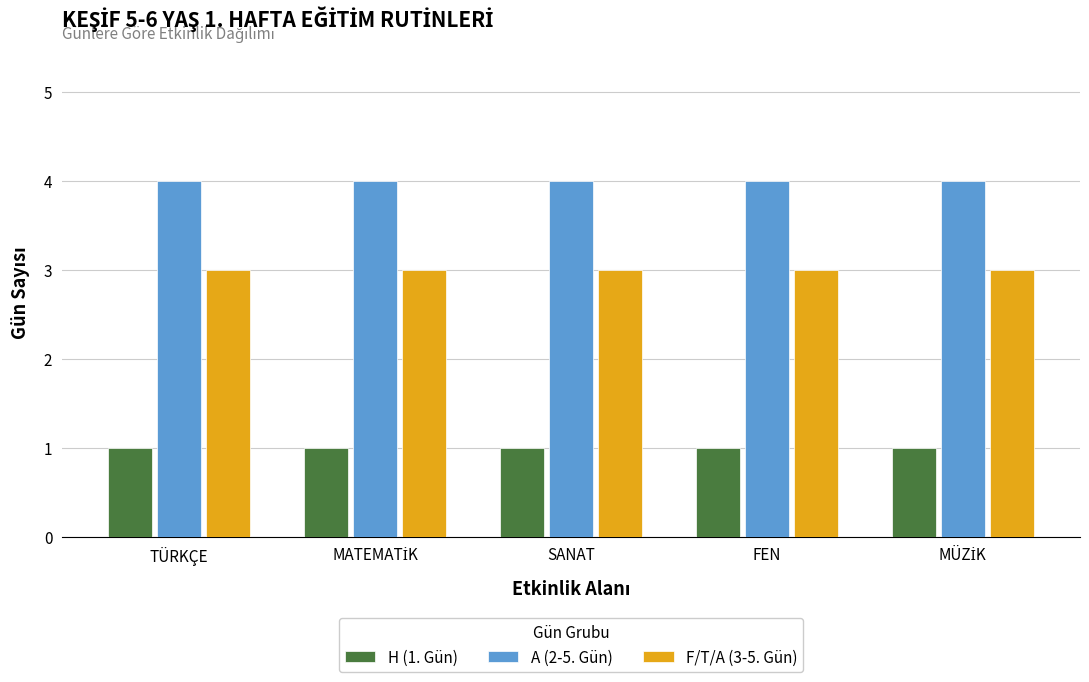

At how many categories does at least one series exceed 1?

5